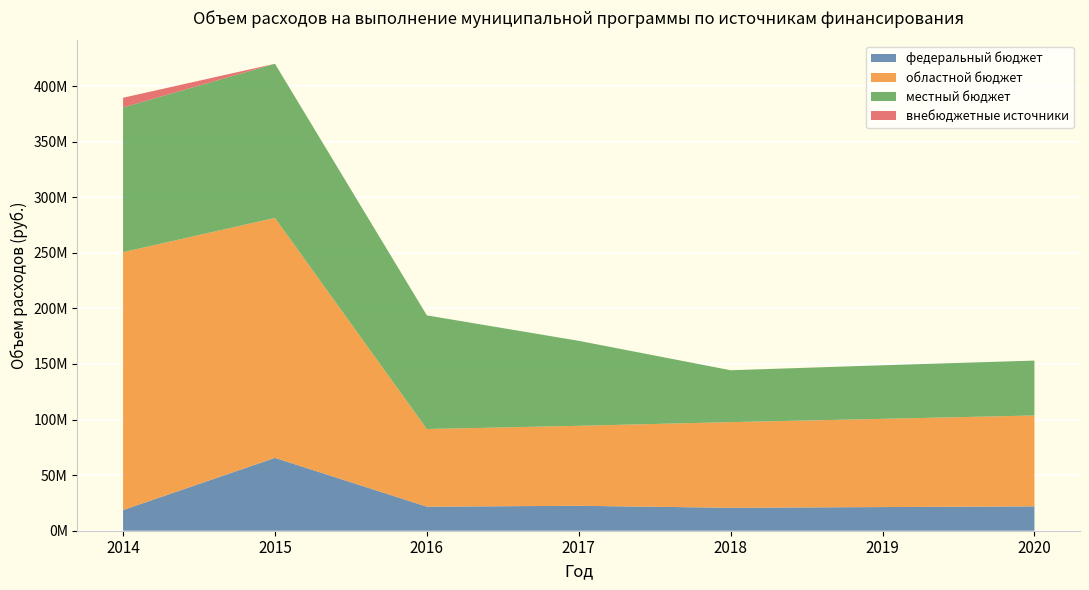

Reading right to left, list all the values displayed in this chart.

федеральный бюджет: 21913000.0	21275000.0	20656000.0	22428000.0	21623100.0	65533045.1	18592000.0
областной бюджет: 81750300.0	79353000.0	77026800.0	71927300.0	69850200.0	215818786.3	231977155.1
местный бюджет: 49362200.0	48192400.0	46662200.0	76447864.0	102231983.0	138651891.0	130147313.9
внебюджетные источники: 0.0	0.0	0.0	0.0	0.0	25000.0	8725200.0